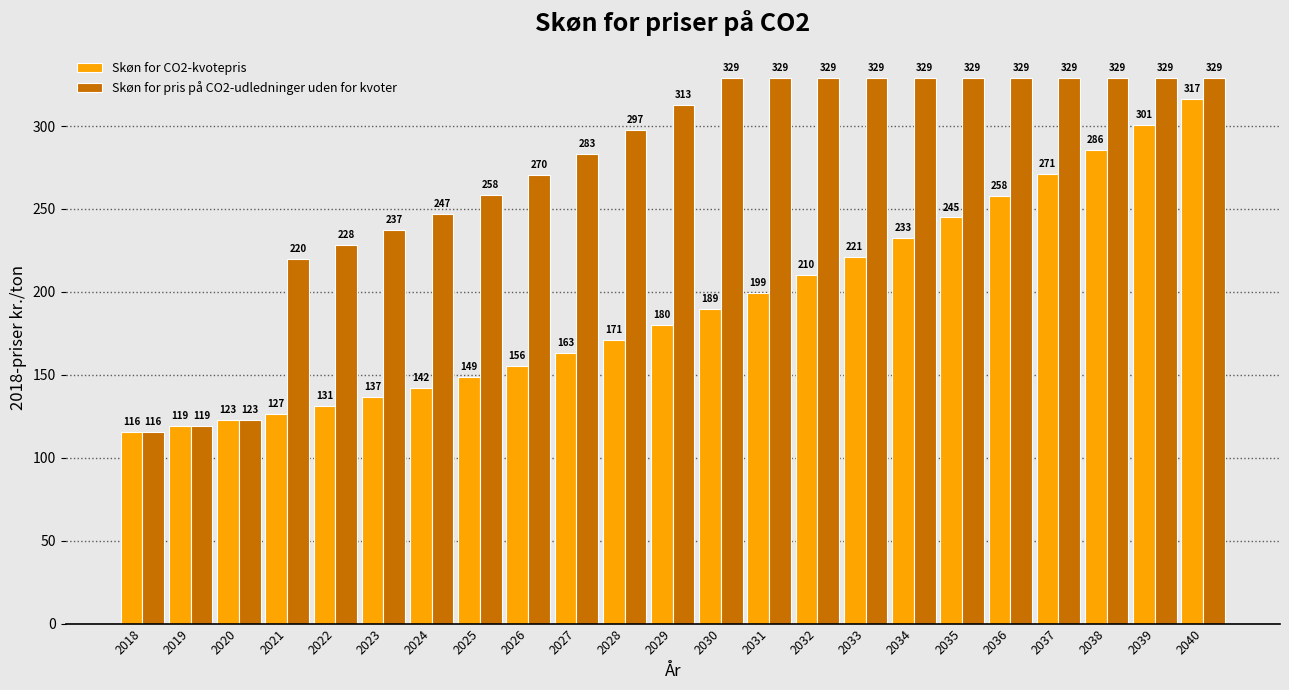

True or false: Skøn for CO2-kvotepris has a value of 385.4 at 2034.

False